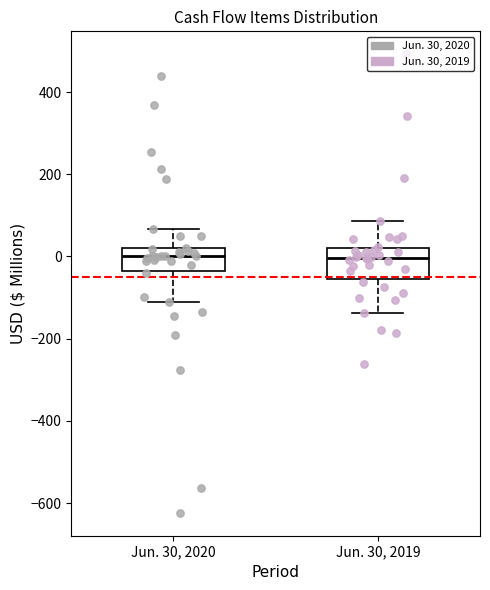

Which box is the tallest, from its lower edge to its upper edge?

Jun. 30, 2019